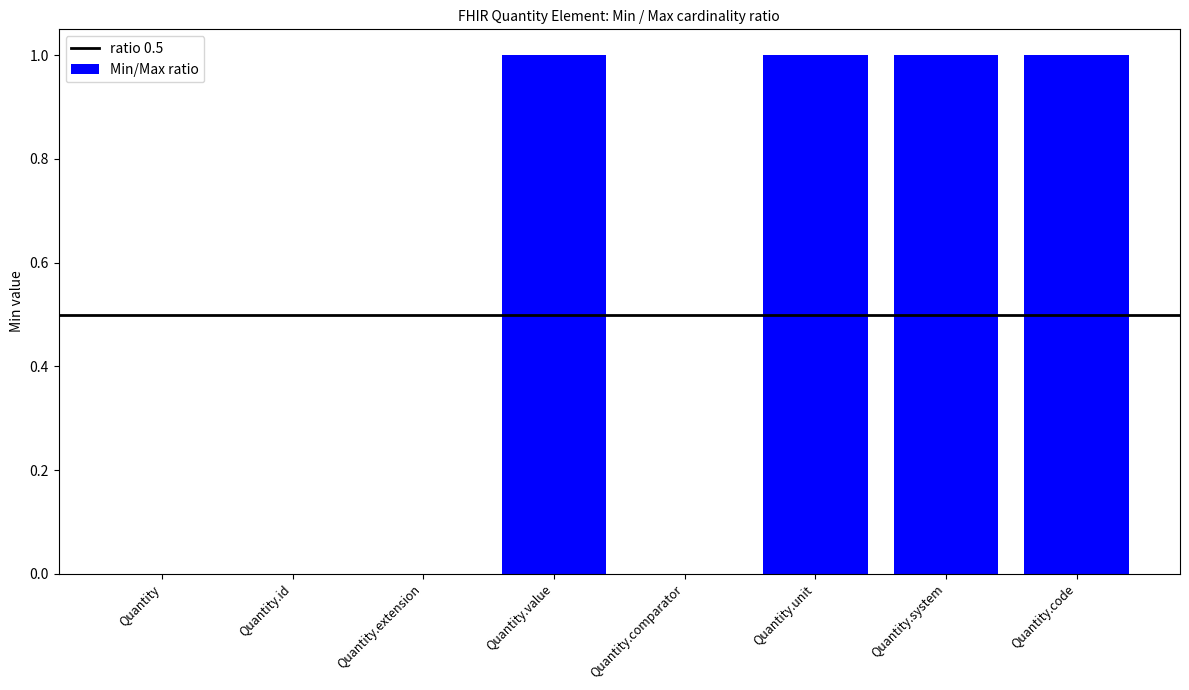

Reading left to right, what are all the values shown in this chart?

0	0	0	1	0	1	1	1